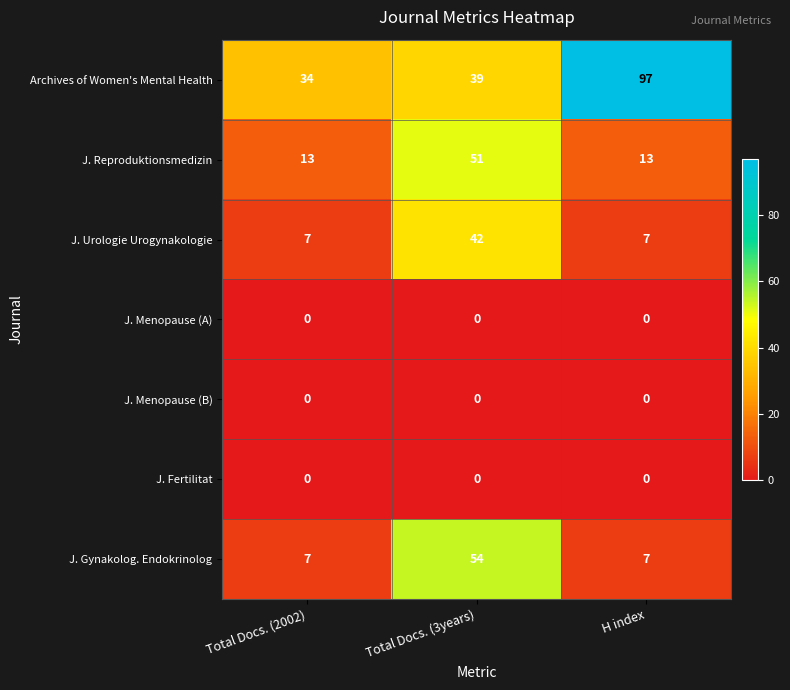

What is the minimum value for J. Urologie Urogynakologie?

7